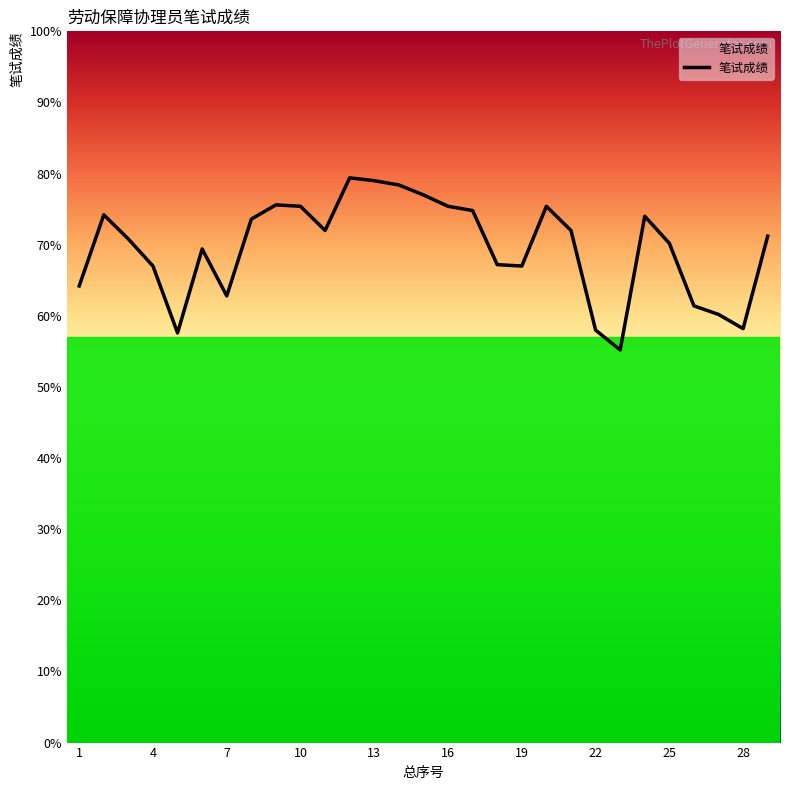

How many lines are shown in the chart?

1